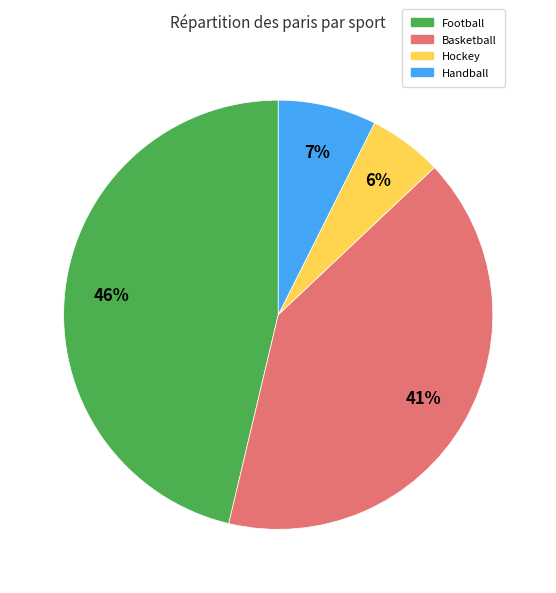

To the nearest percent, what is the average slice percentage?

25%